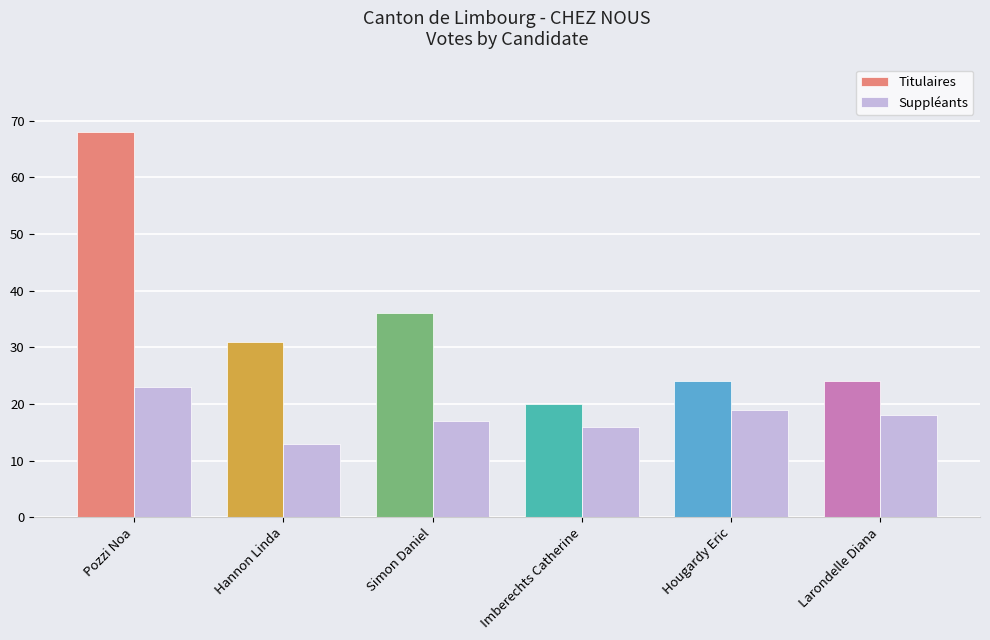

Which category has the highest value in the Suppléants series?

Pozzi Noa